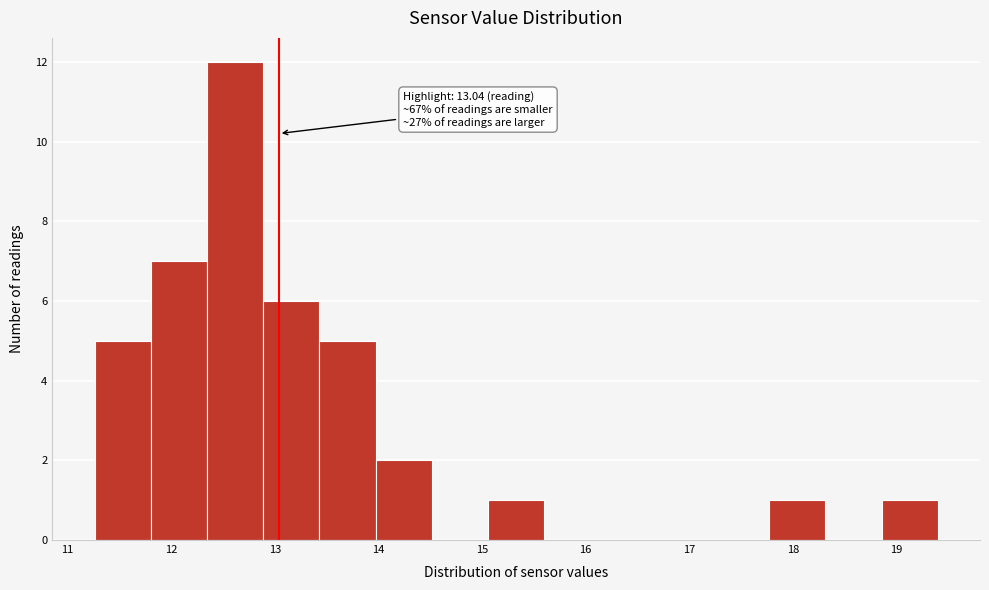

Which range on the x-axis has the tallest bar?

12.3 to 12.9